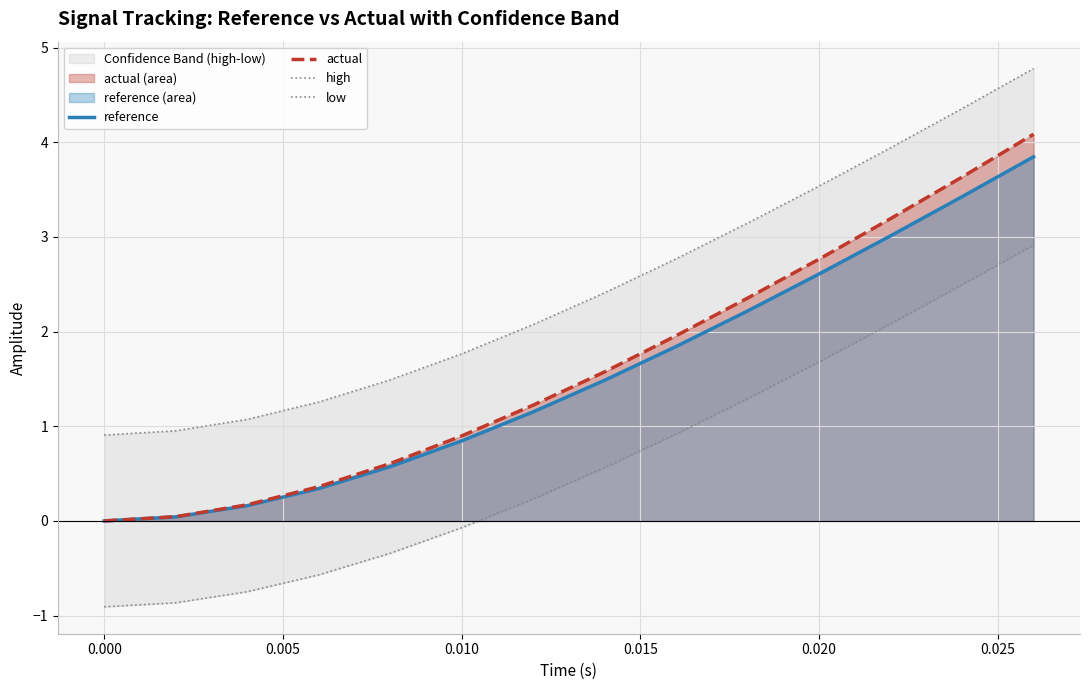

What is the maximum value for reference?

3.8